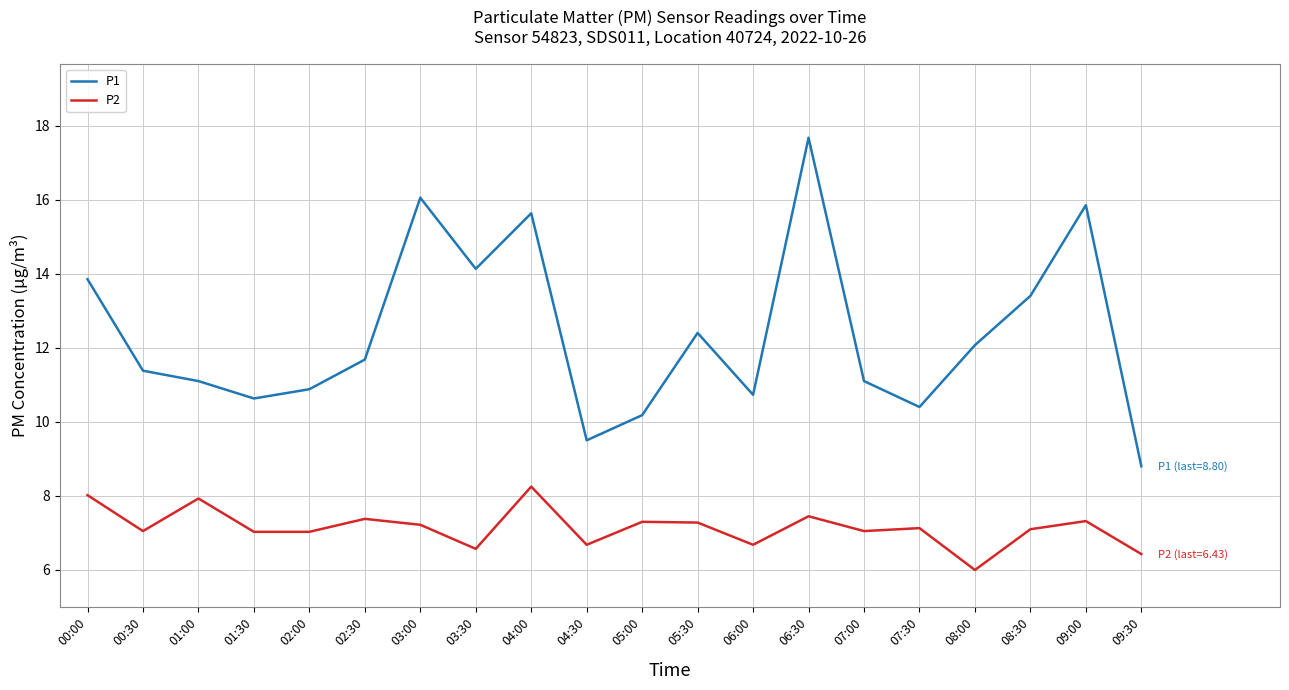

What is the difference between the maximum and minimum values in the P1 series?

8.9